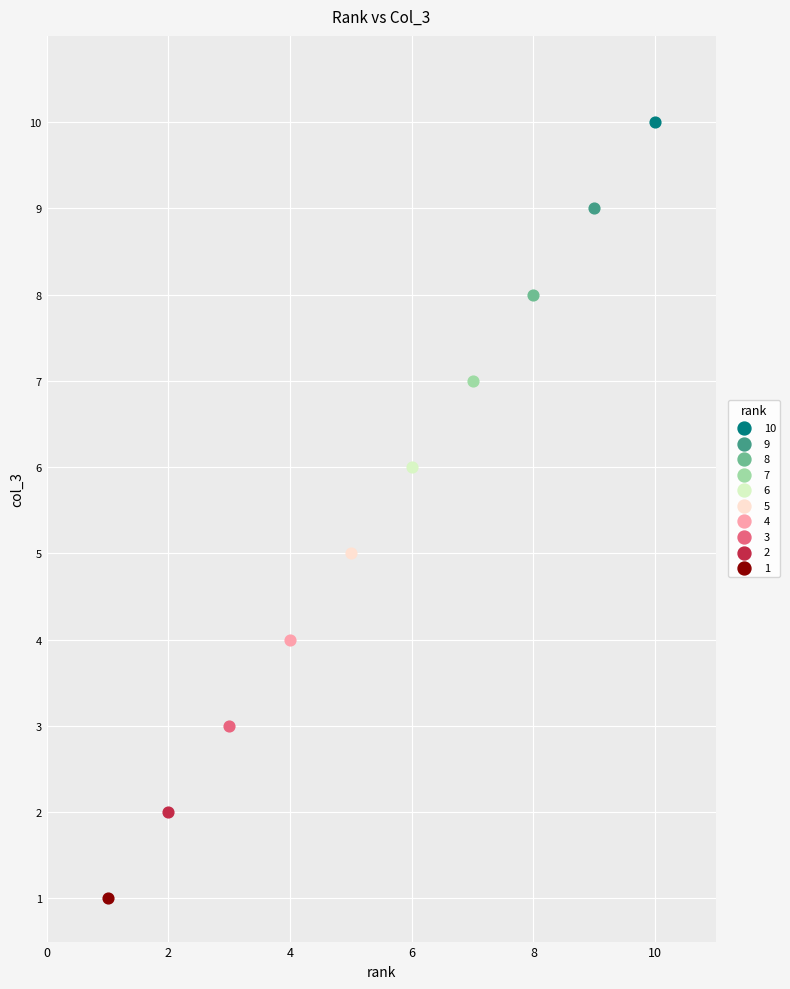

What are all the series names shown in the legend?

10, 9, 8, 7, 6, 5, 4, 3, 2, 1